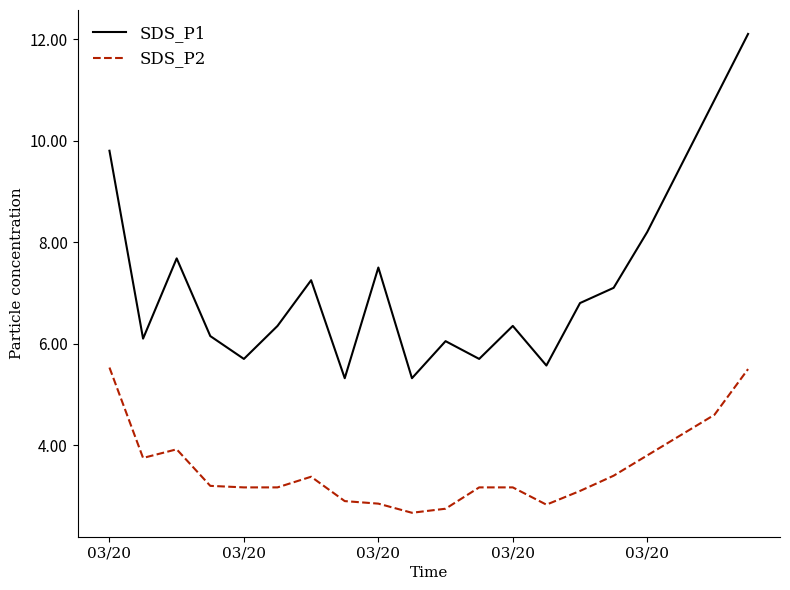

True or false: SDS_P2 and SDS_P1 intersect in this chart.

False